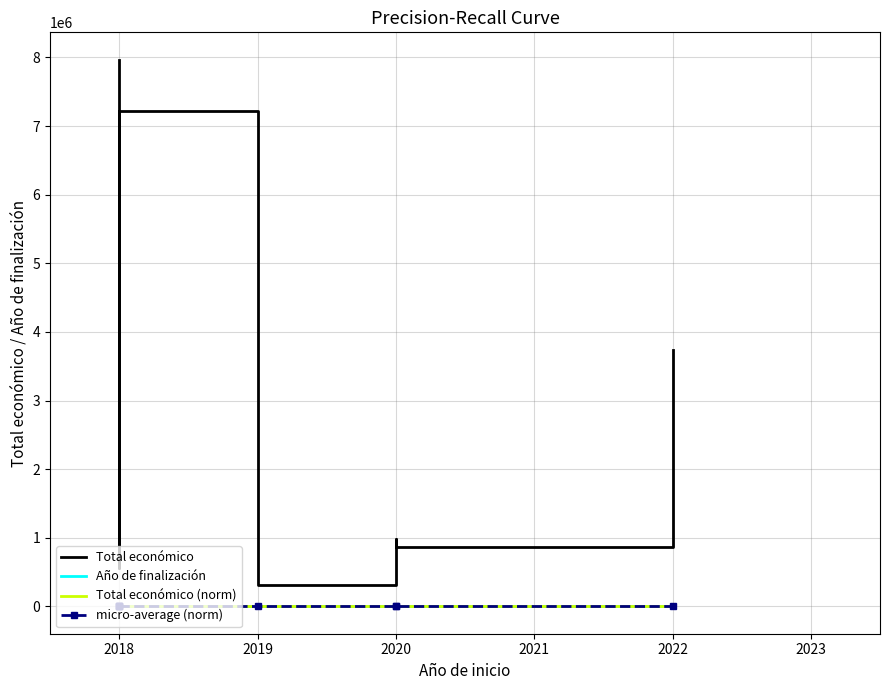

How many categories are shown in the chart?

8